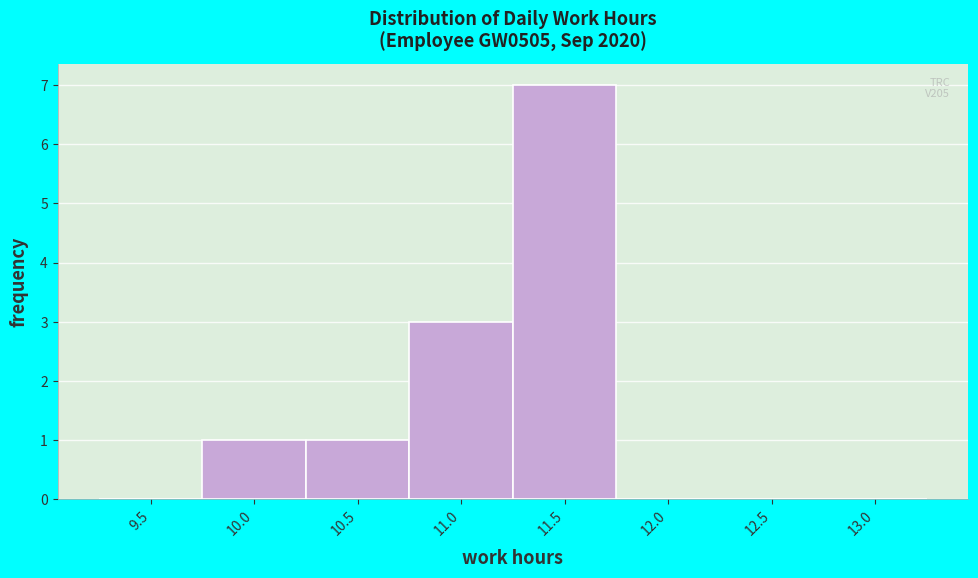

Reading left to right, transcribe all the data shown in this chart.

9.5=0	10.0=1	10.5=1	11.0=3	11.5=7	12.0=0	12.5=0	13.0=0